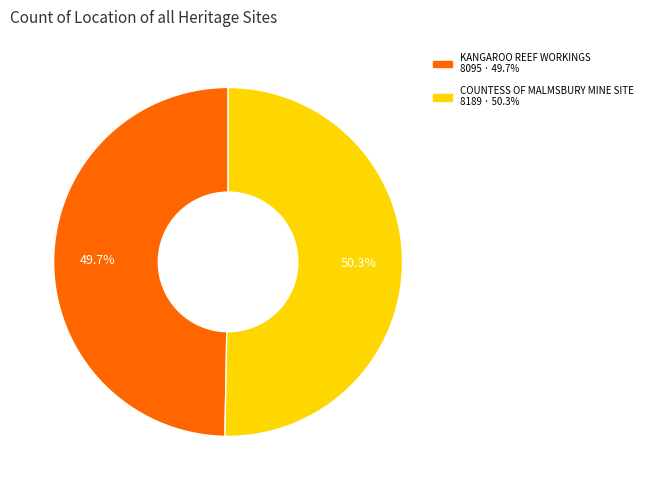

Count the number of slices in the pie.

2